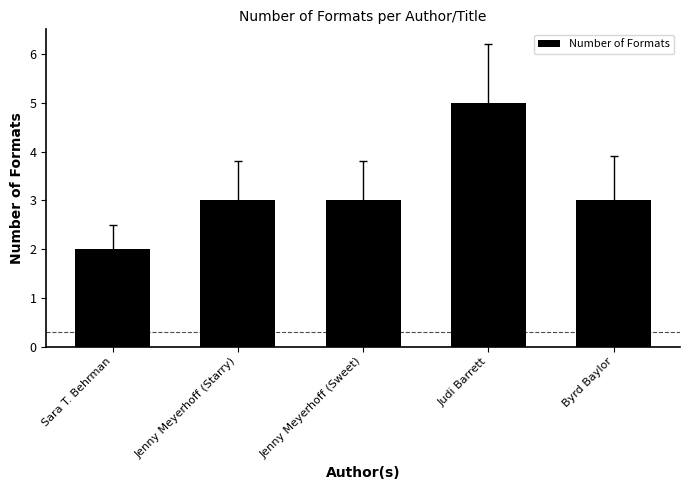

What is the sum of the values at Byrd Baylor and Sara T. Behrman?

5